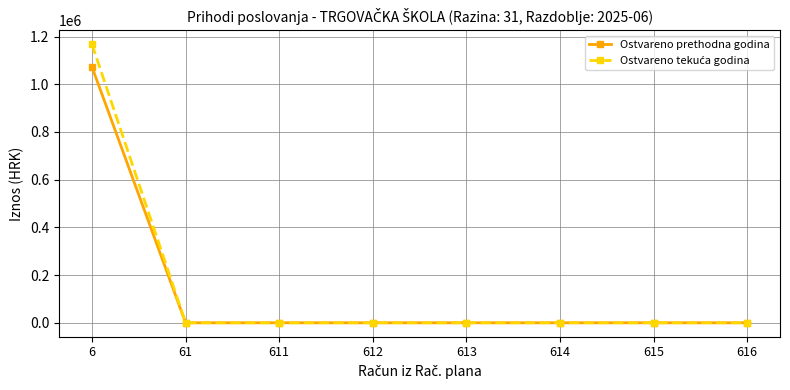

At which category is the sum across all series the highest?

6